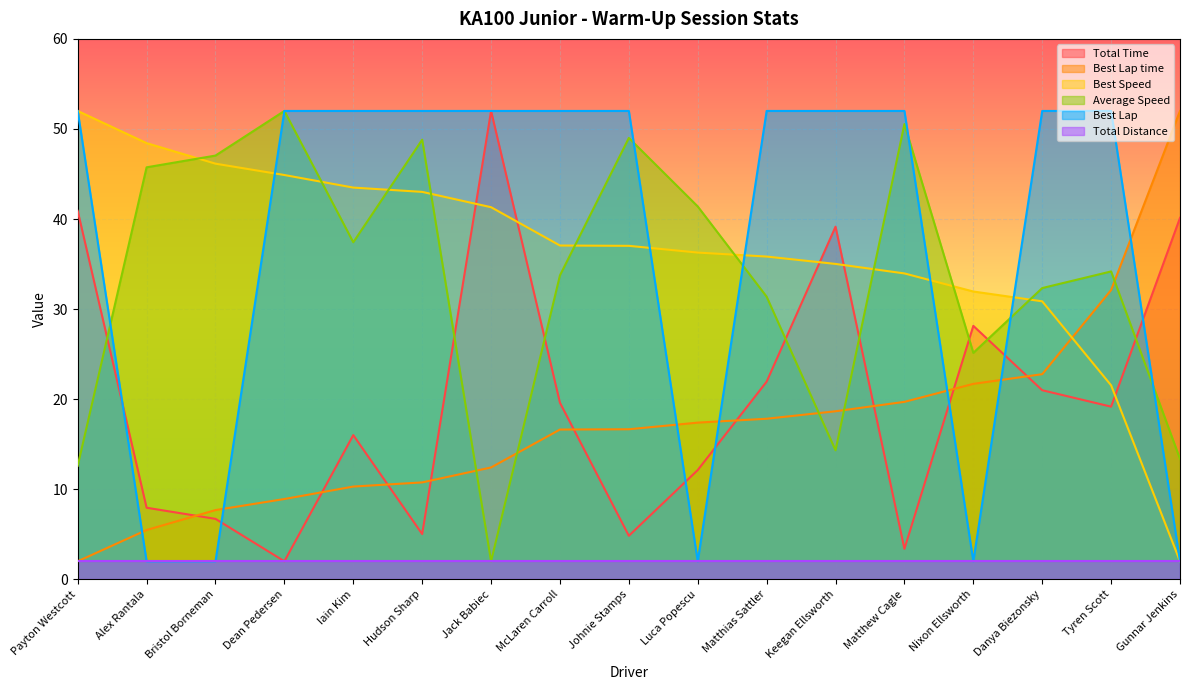

What value does the Best Lap series have at Alex Rantala?

2.0